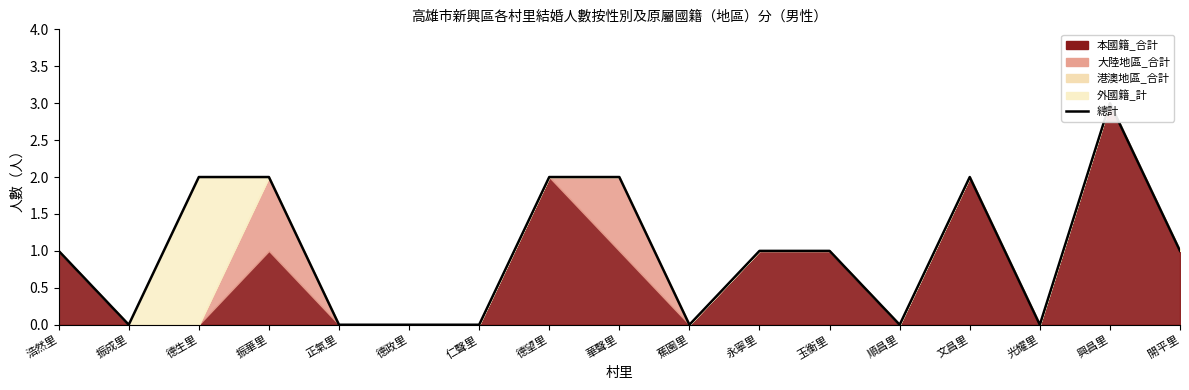

How many values are above zero?

10